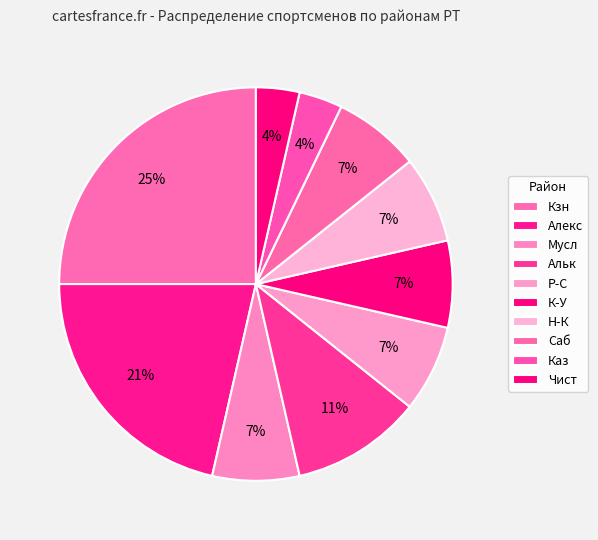

How many slices are in this pie chart?

10